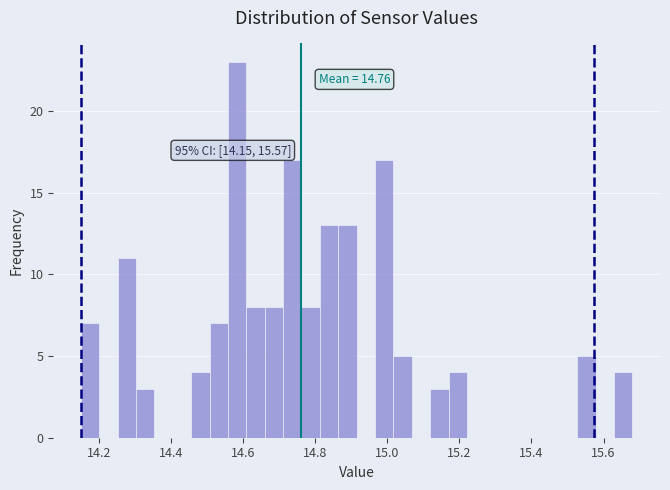

Read against the x-axis, roughly where is the centre of the tallest bar?

14.58